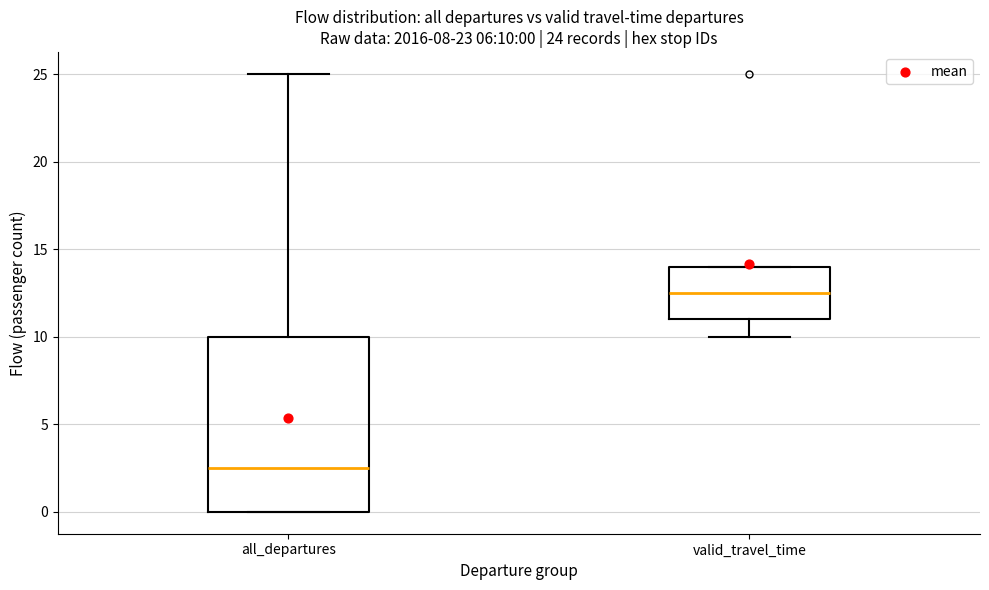

Which box has the highest median line?

valid_travel_time